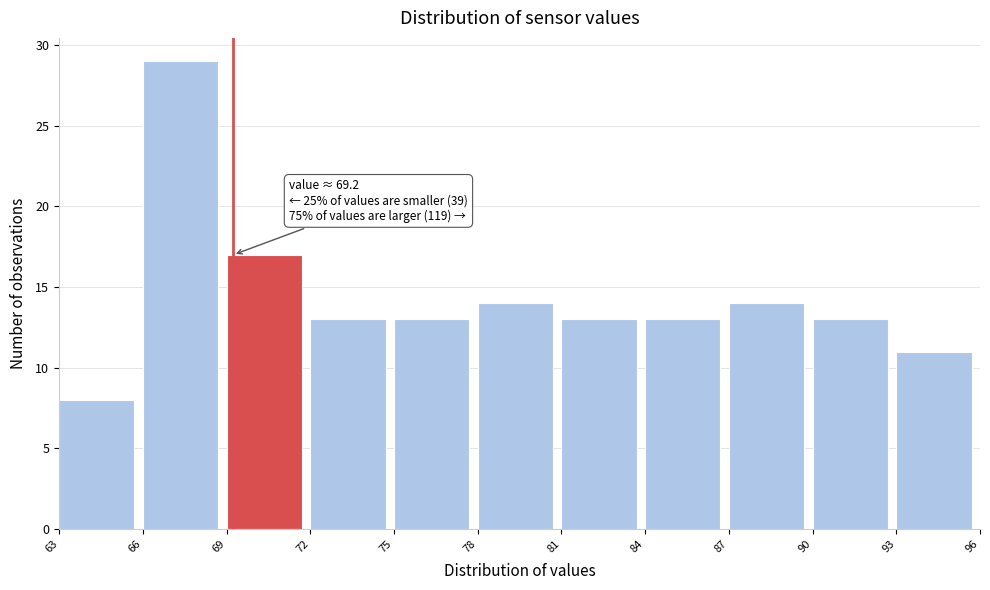

Which range on the x-axis has the tallest bar?

66 to 69